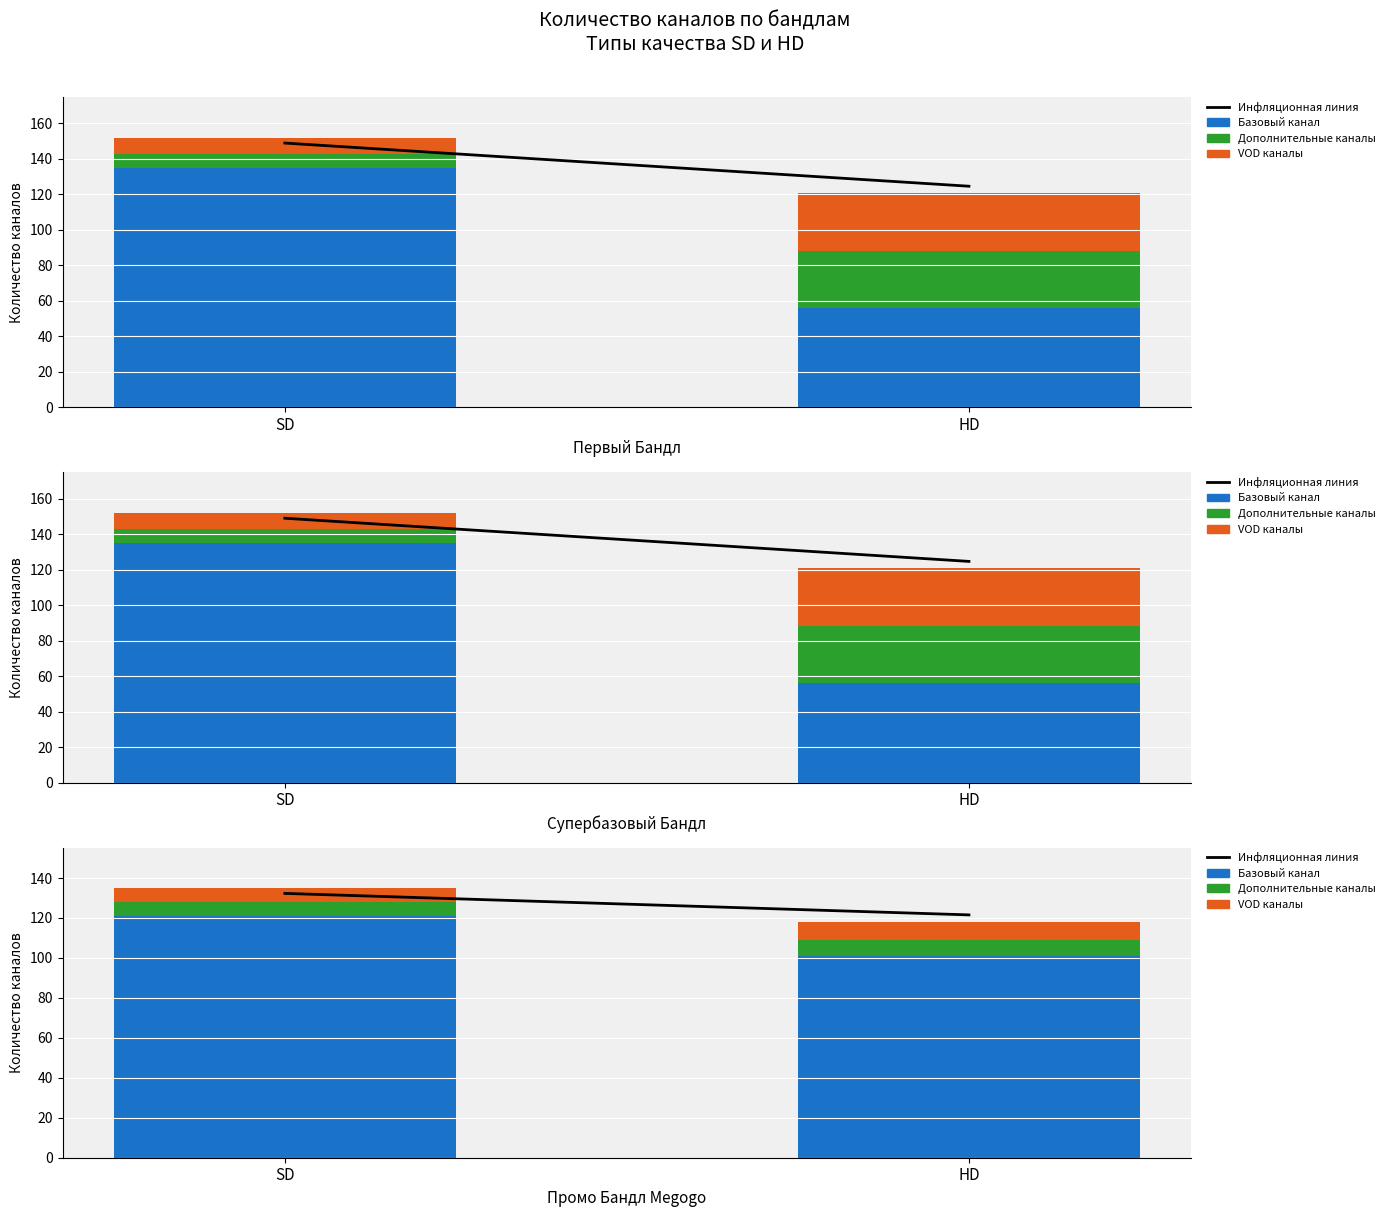

What is the spread (max minus min) of values at HD?

113.5